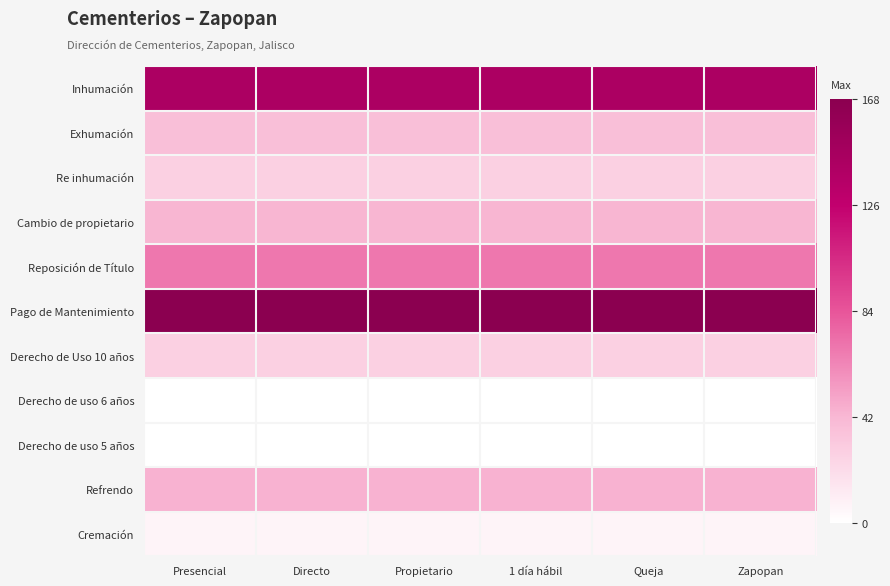

What is the greatest value displayed?

1.0